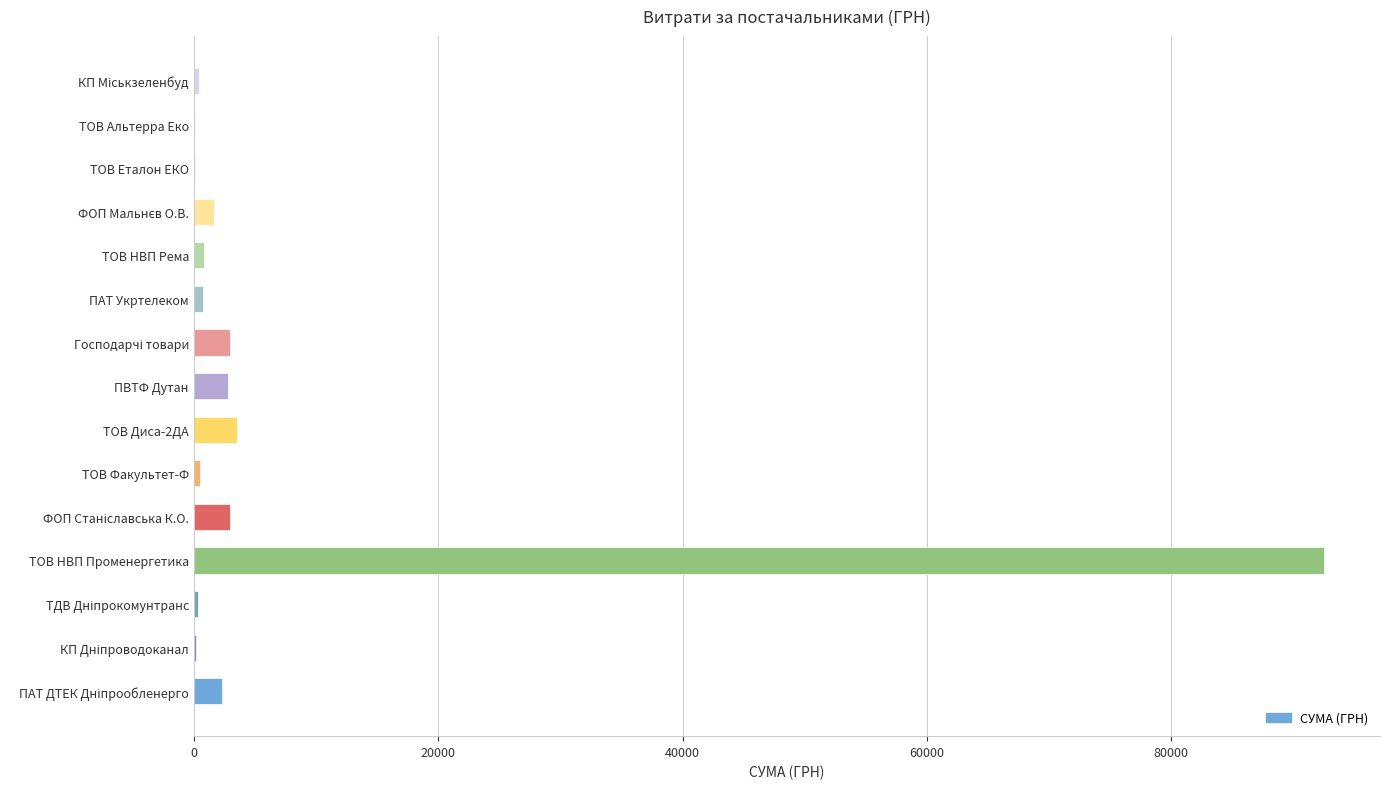

What is the sum of all values?

111791.3